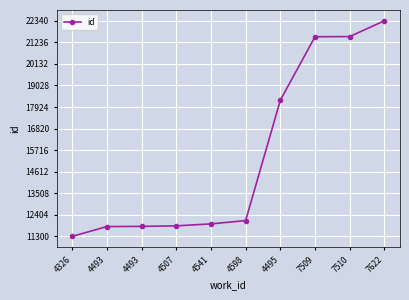

Is this an area chart (filled region under the line)?

No